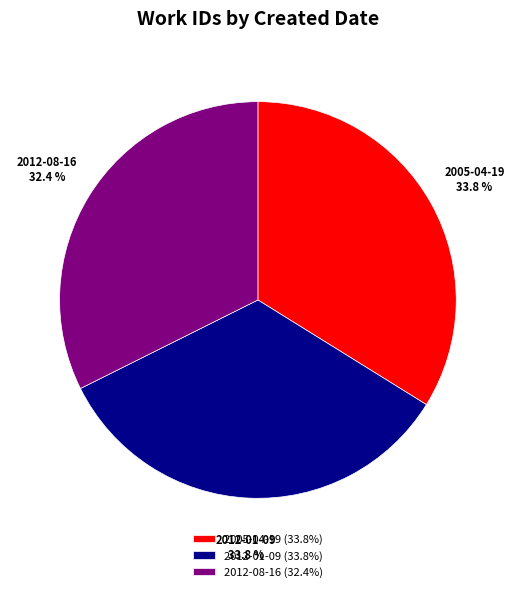

Does 2005-04-19 account for over 50% of the chart?

No